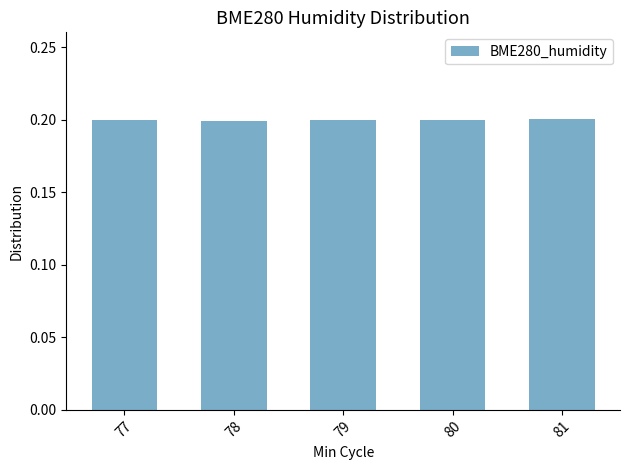

The value at 80 is 0.3. True or false?

False